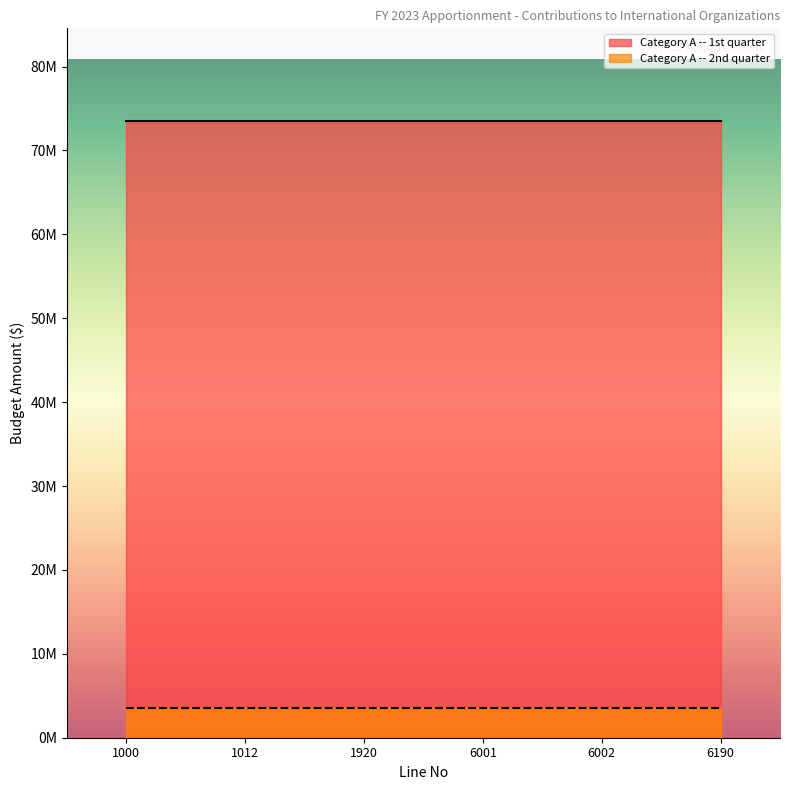

Which series changed the most between 1000 and 6001?

Category A -- 1st quarter